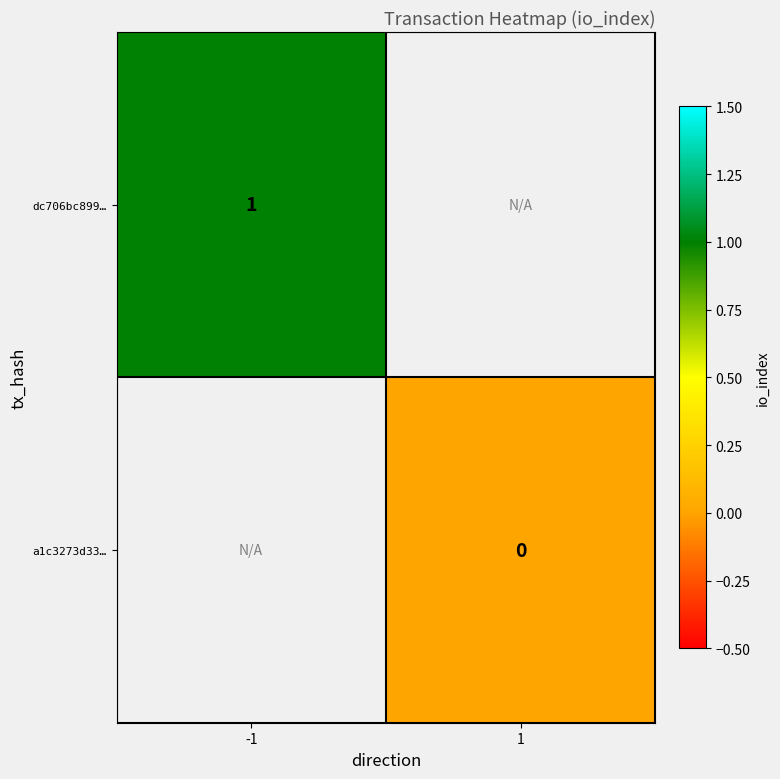

Is it true that dc706bc899… equals 1 at -1?

True